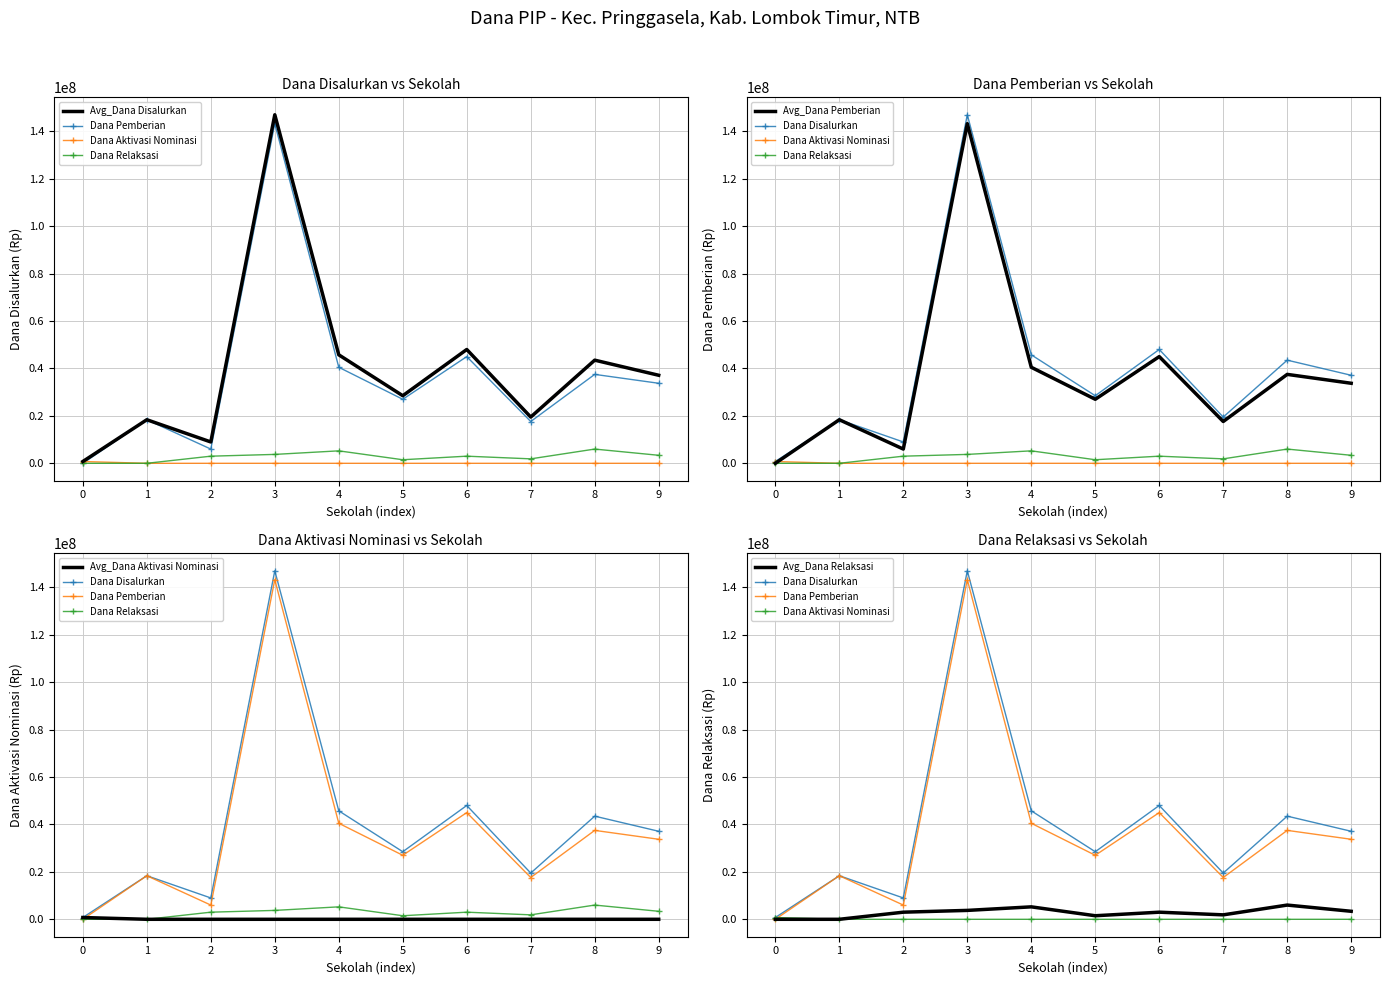

Is it true that Dana Disalurkan equals 19500000 at 7?

True